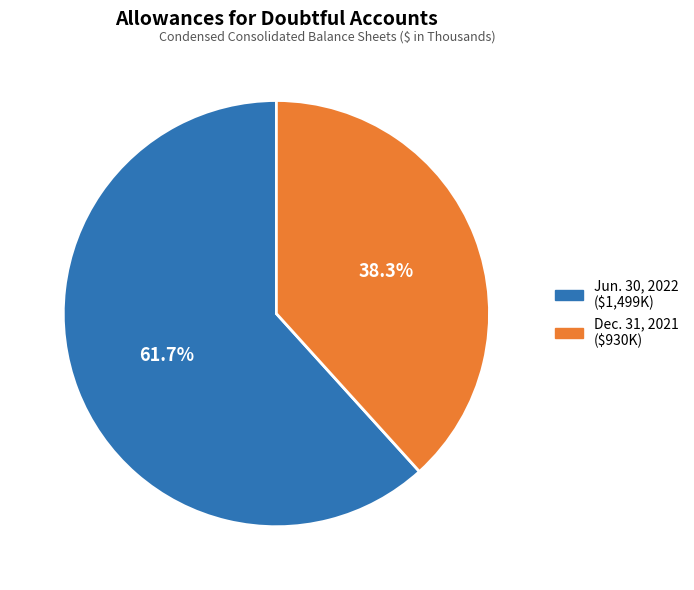

Does any single category account for the majority?

Yes